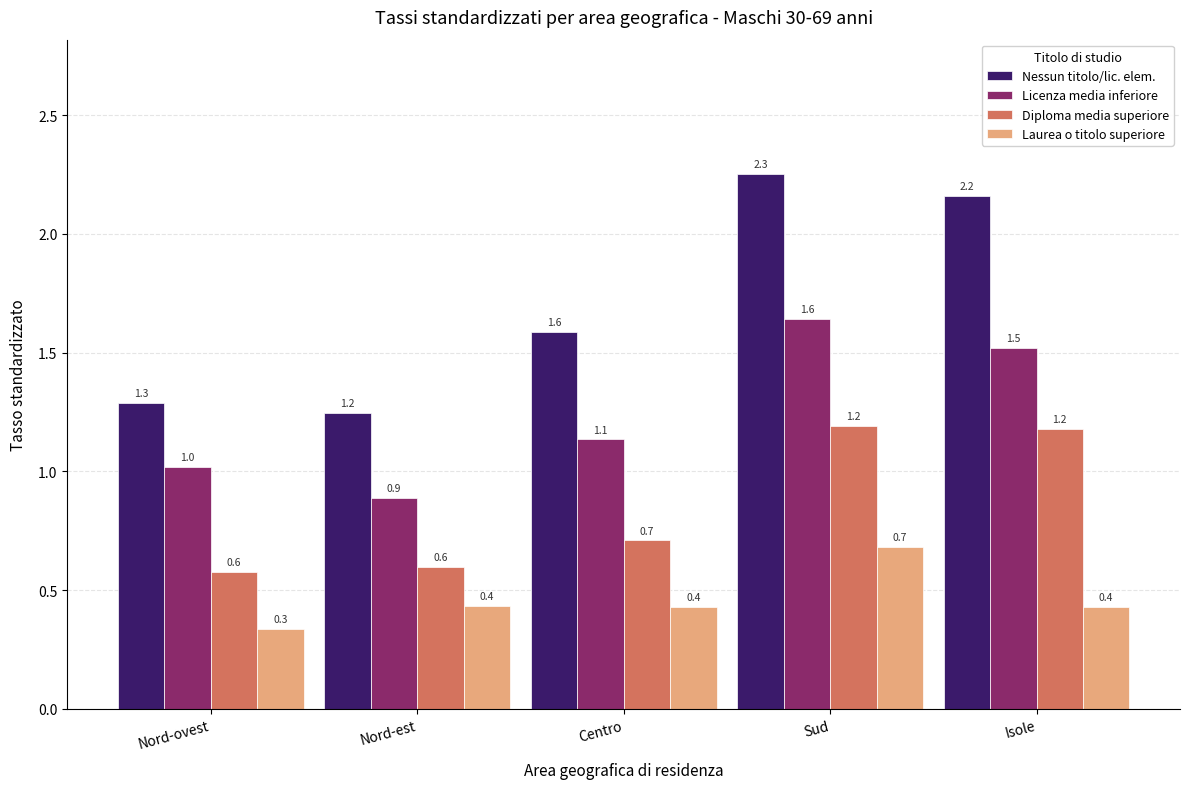

What are all the series names shown in the legend?

Nessun titolo/lic. elem., Licenza media inferiore, Diploma media superiore, Laurea o titolo superiore